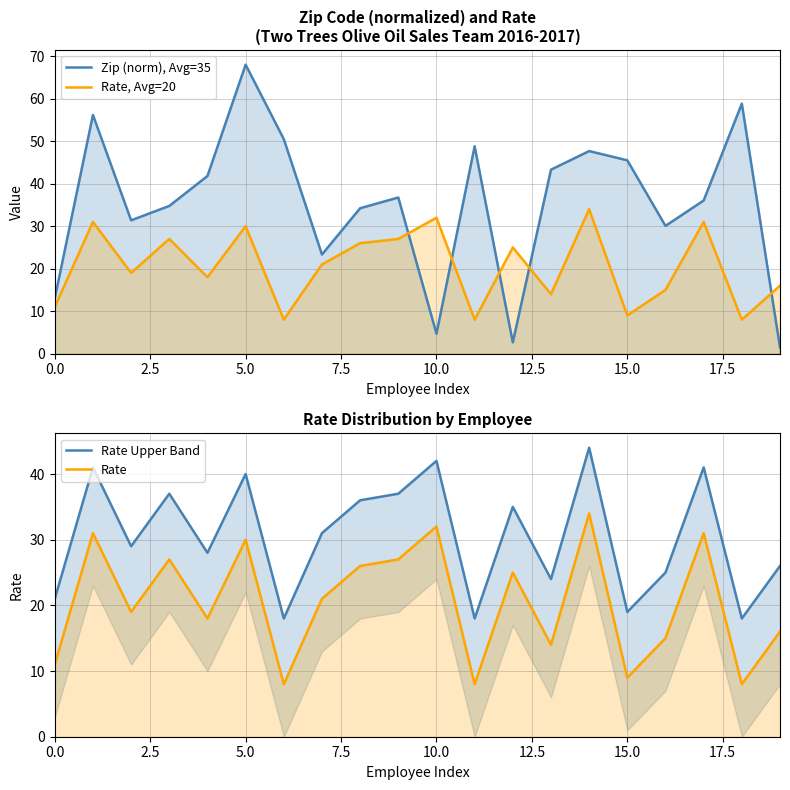

What is the difference between the maximum and second lowest values in the Rate series?

26.0